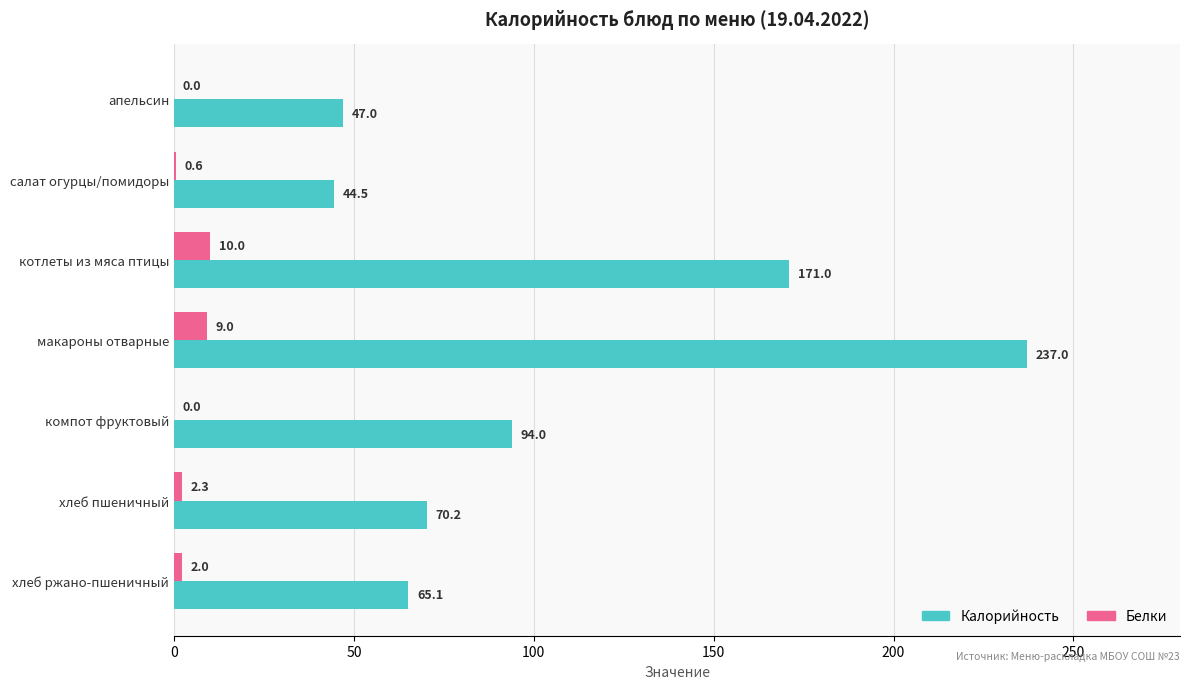

At which label is Белки closest to 5?

хлеб пшеничный